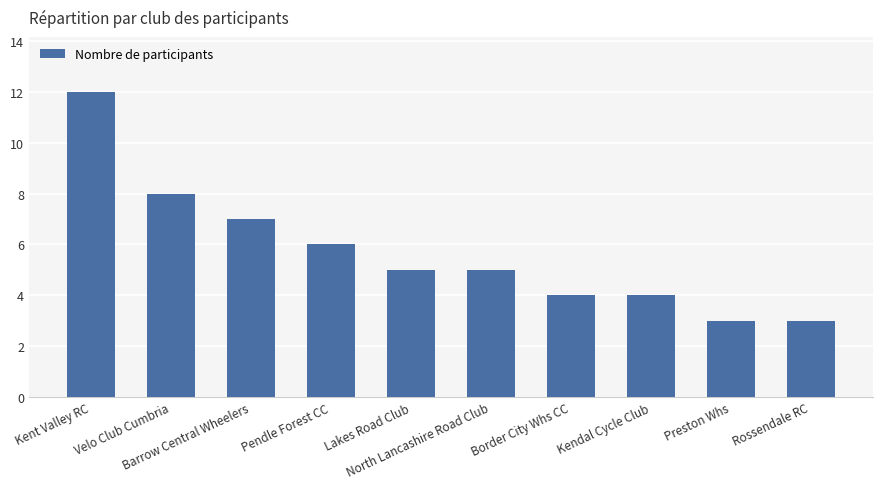

What is the difference between the maximum and minimum values?

9